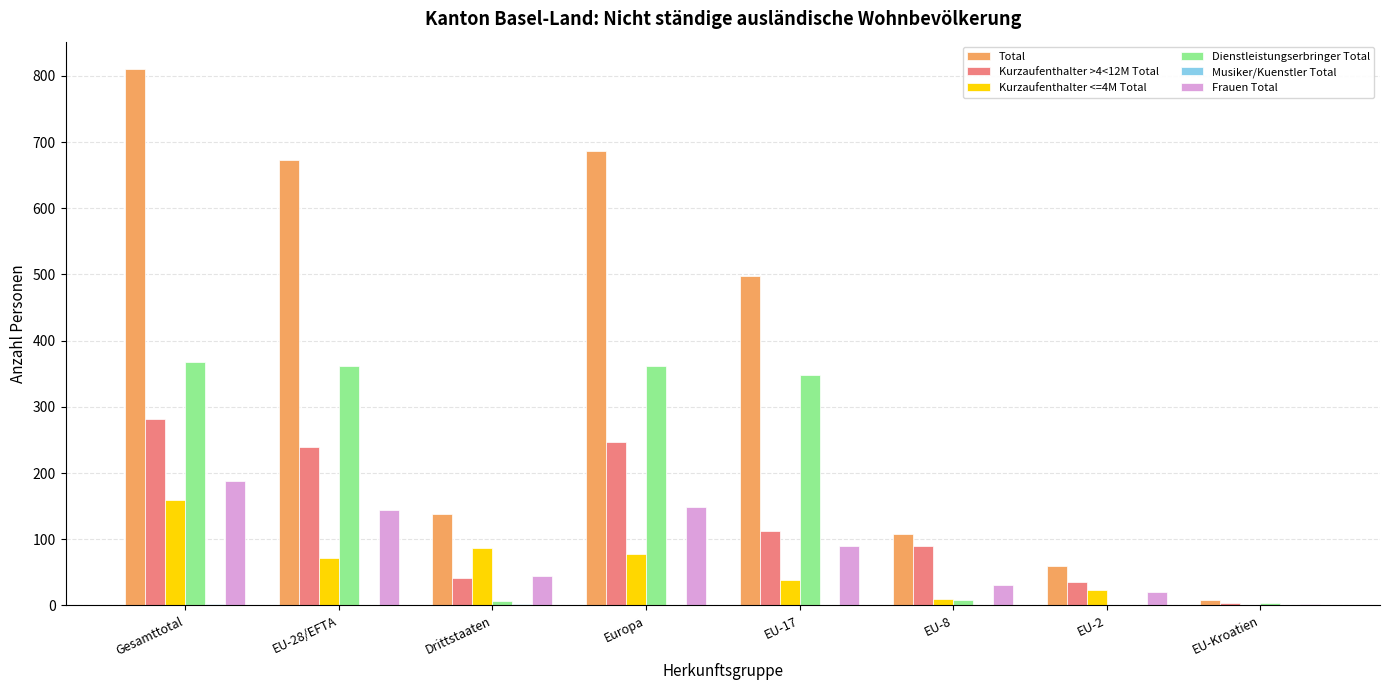

Which series has the largest total across all categories?

Total